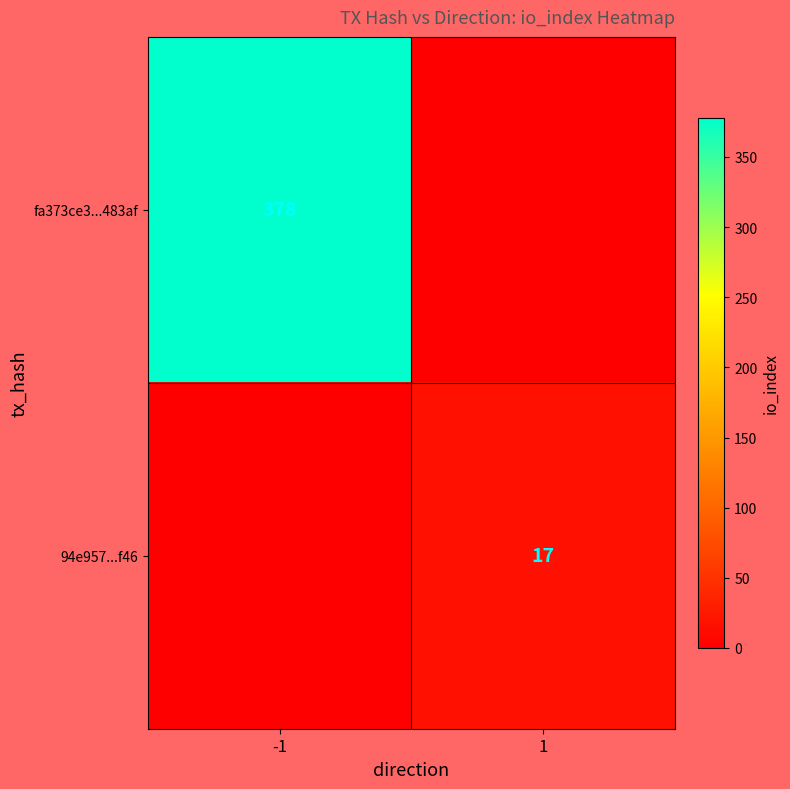

The value of fa373ce3...483af at -1 is 378. True or false?

True